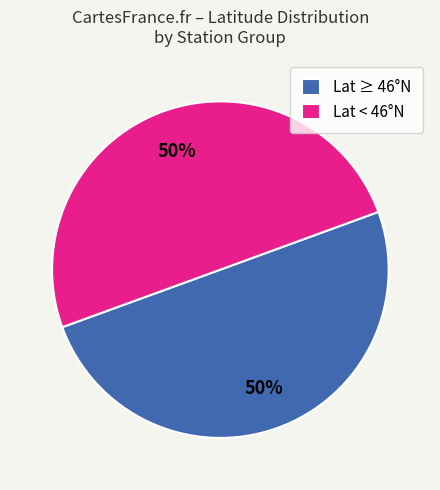

Is it true that Lat < 46°N is 50% of the pie?

True